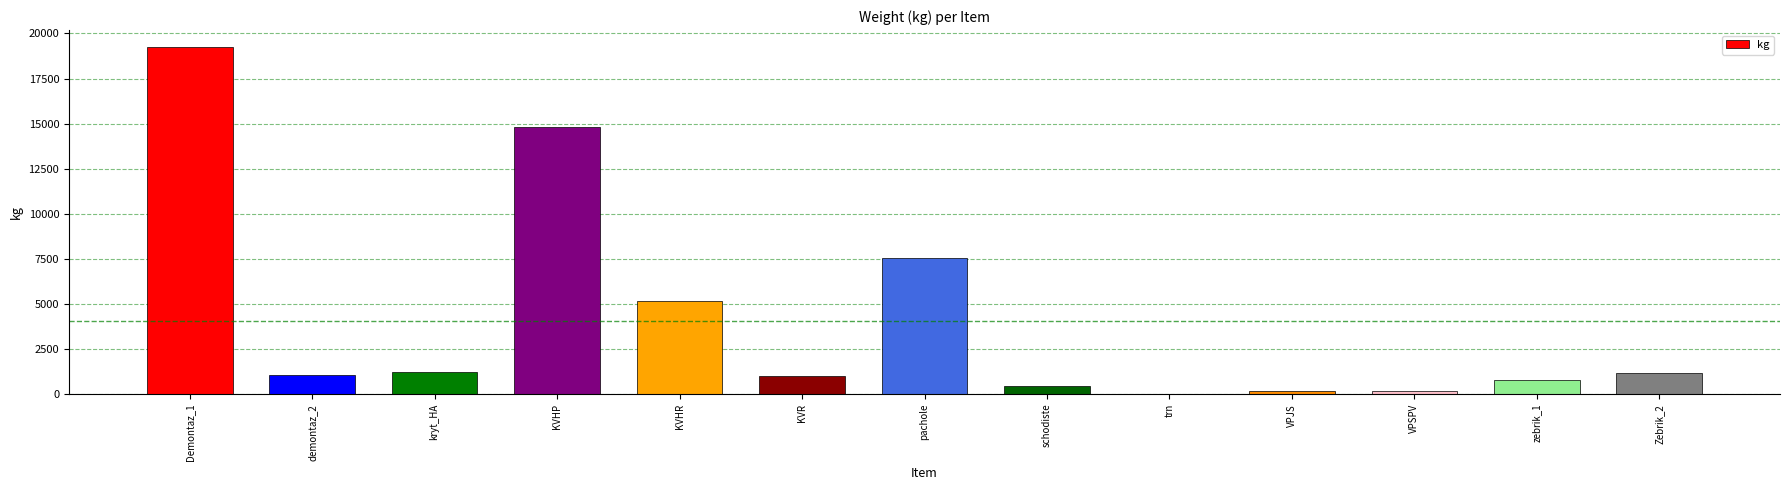

What is the sum of all values?

52725